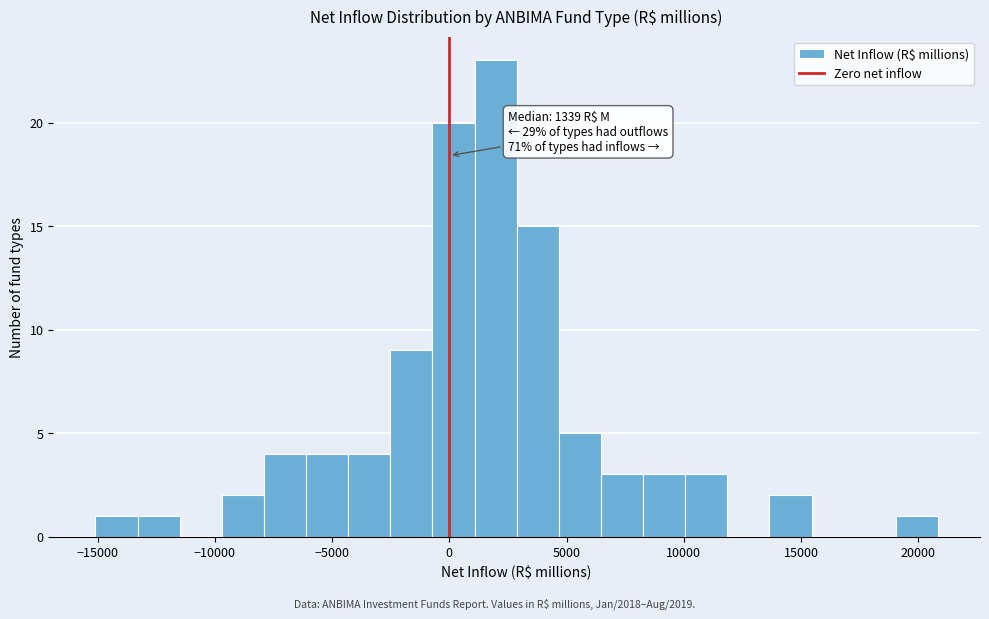

Around what value on the x-axis is the tallest bar? Give the approximate position of its centre, as read against the axis.

2000